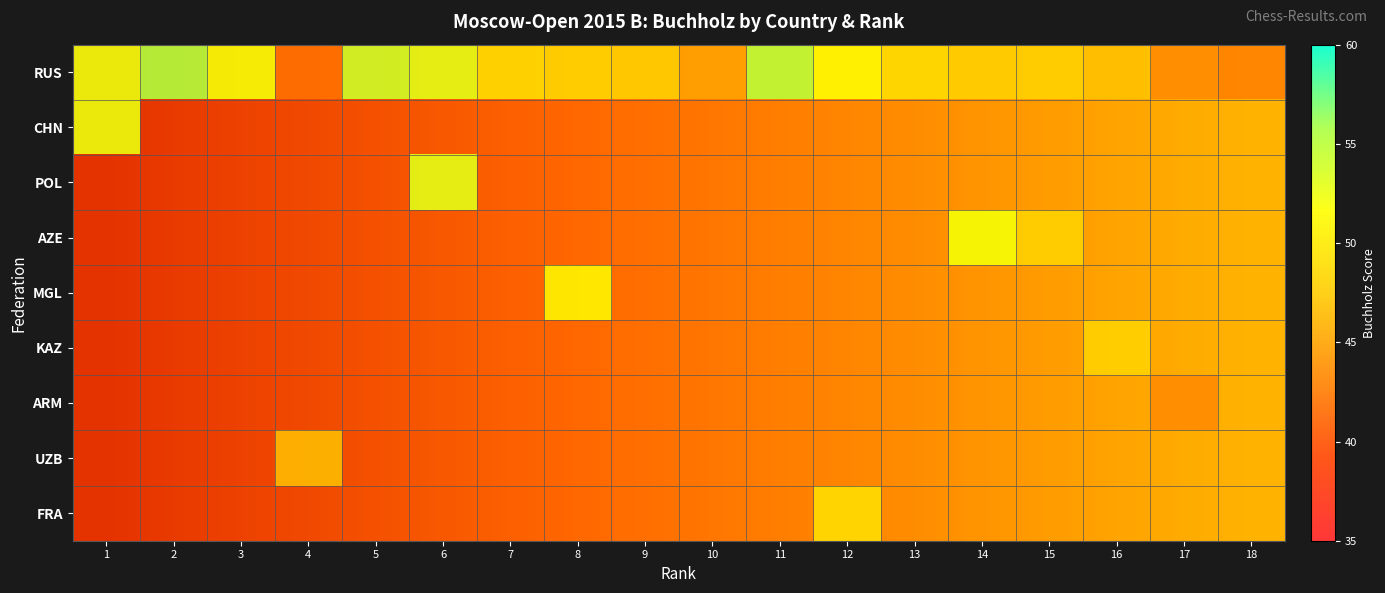

At which category does the chart reach its peak across all series?

2